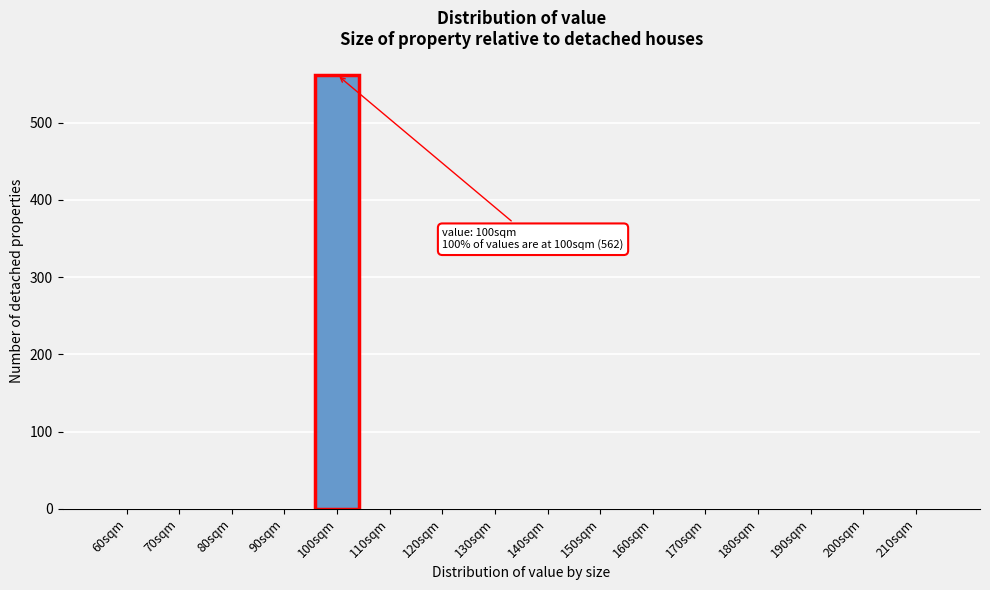

Reading left to right, list all the values displayed in this chart.

60sqm=0	70sqm=0	80sqm=0	90sqm=0	100sqm=562	110sqm=0	120sqm=0	130sqm=0	140sqm=0	150sqm=0	160sqm=0	170sqm=0	180sqm=0	190sqm=0	200sqm=0	210sqm=0